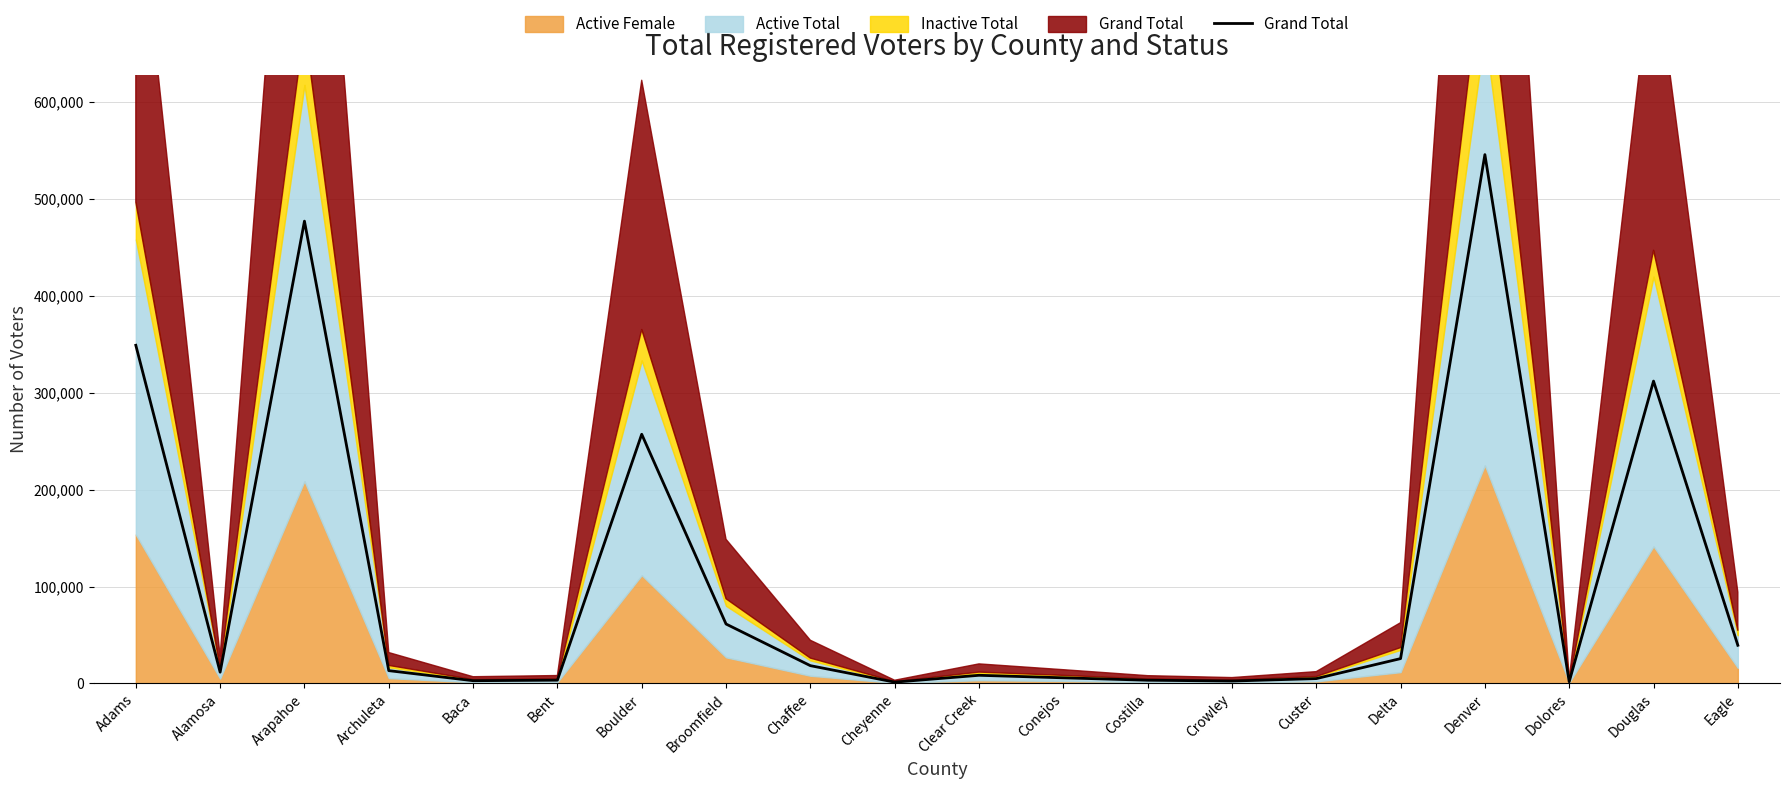

Rank the categories by value from lowest to highest.

Cheyenne, Dolores, Crowley, Baca, Costilla, Bent, Custer, Conejos, Clear Creek, Alamosa, Archuleta, Chaffee, Delta, Eagle, Broomfield, Boulder, Douglas, Adams, Arapahoe, Denver